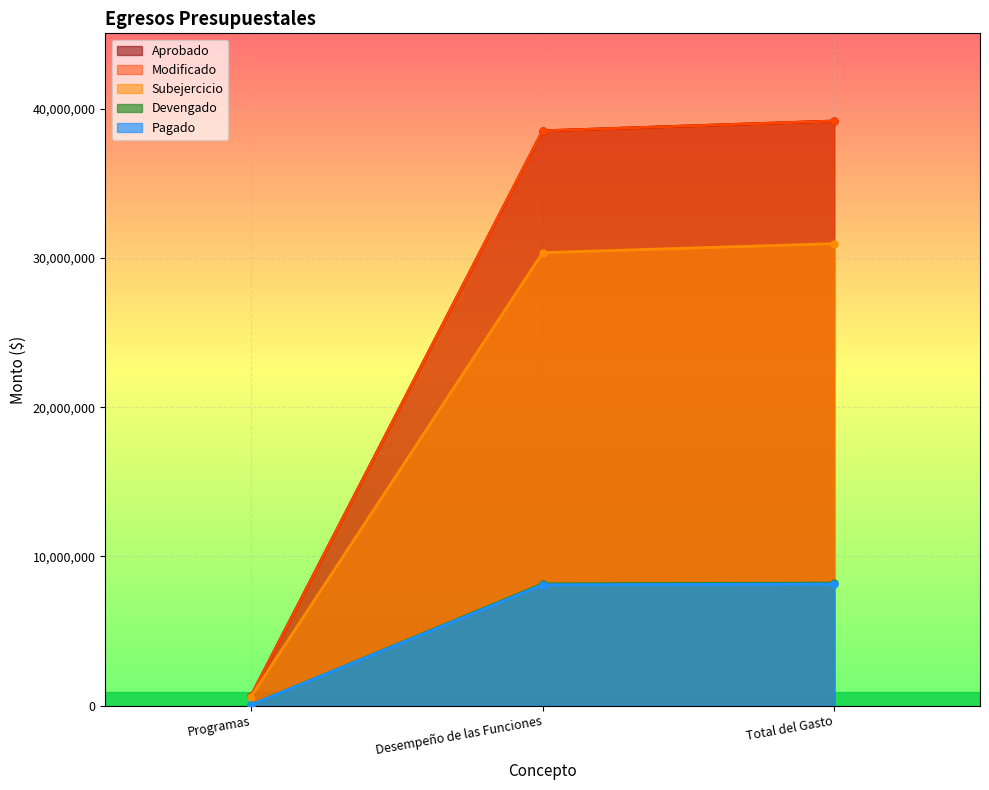

How many lines are shown in the chart?

5